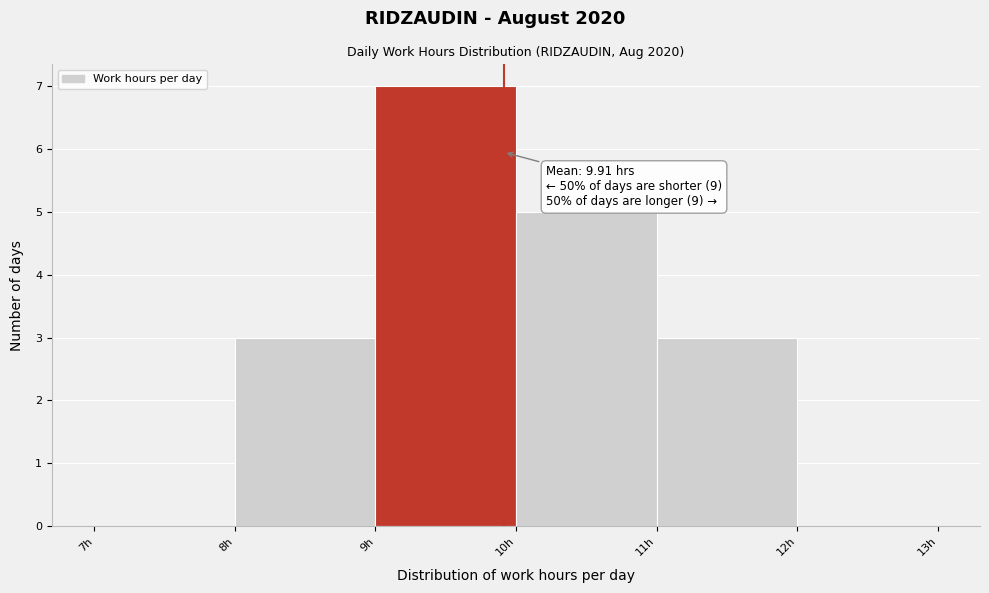

Which range on the x-axis has the tallest bar?

9 to 10